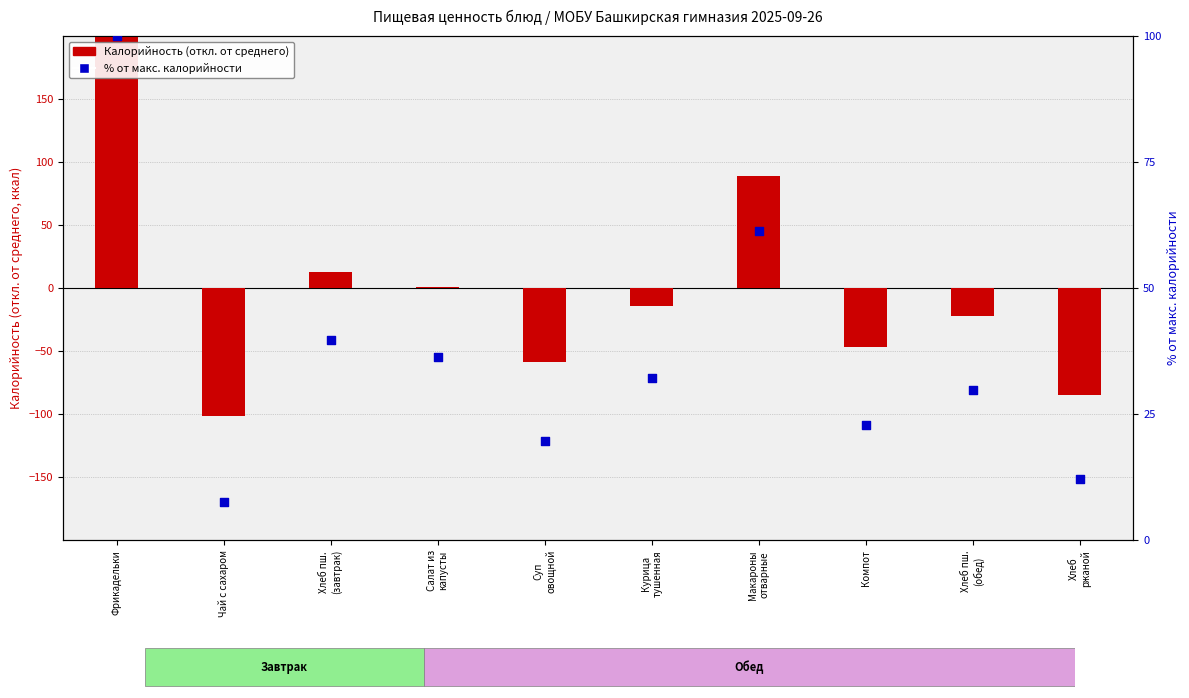

Which series reaches the minimum Y coordinate?

Калорийность (отн. среднего)